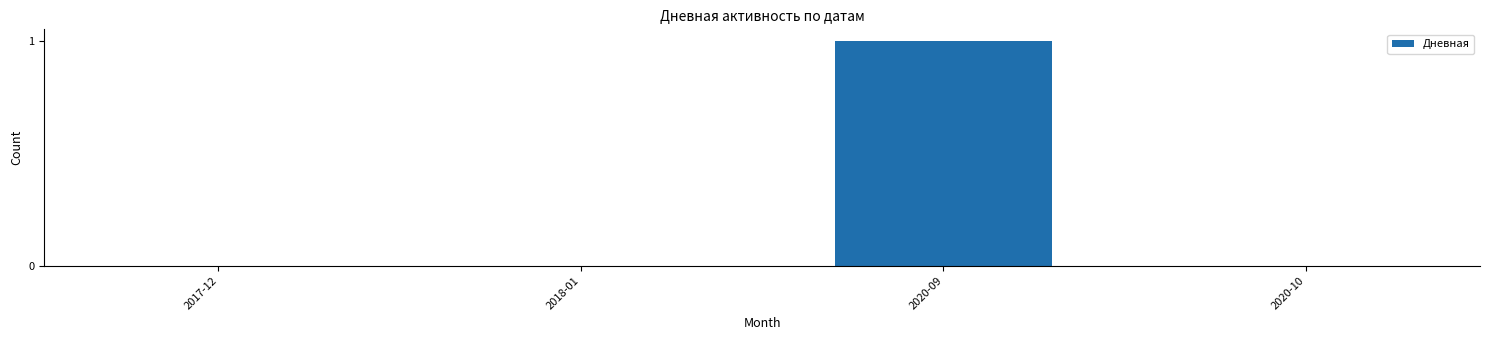

Reading left to right, transcribe all the data shown in this chart.

2017-12=0	2018-01=0	2020-09=1	2020-10=0